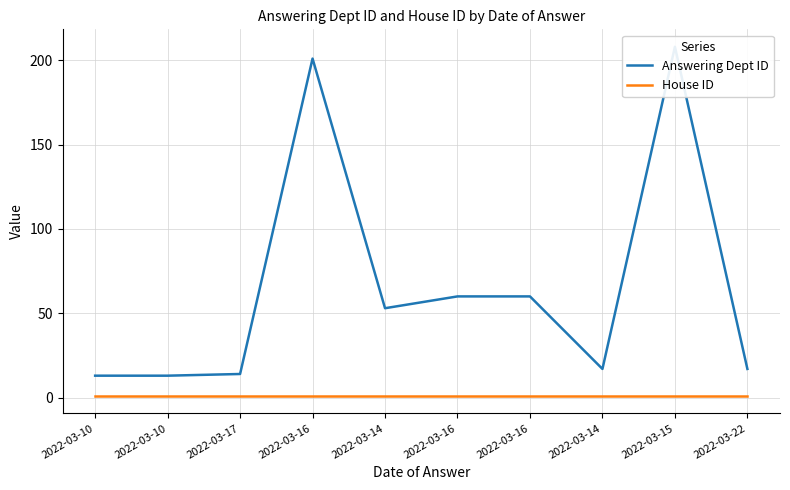

At how many categories does at least one series exceed 20?

5